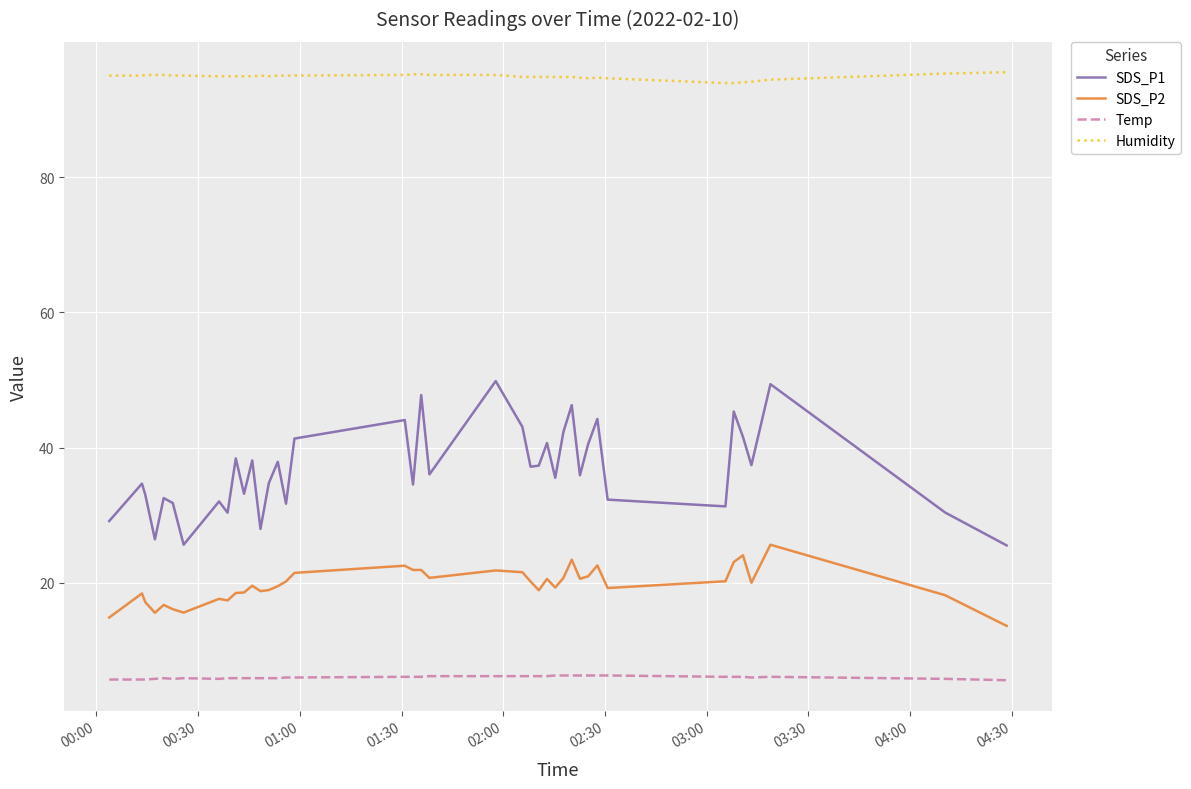

How many distinct data groups are displayed?

4